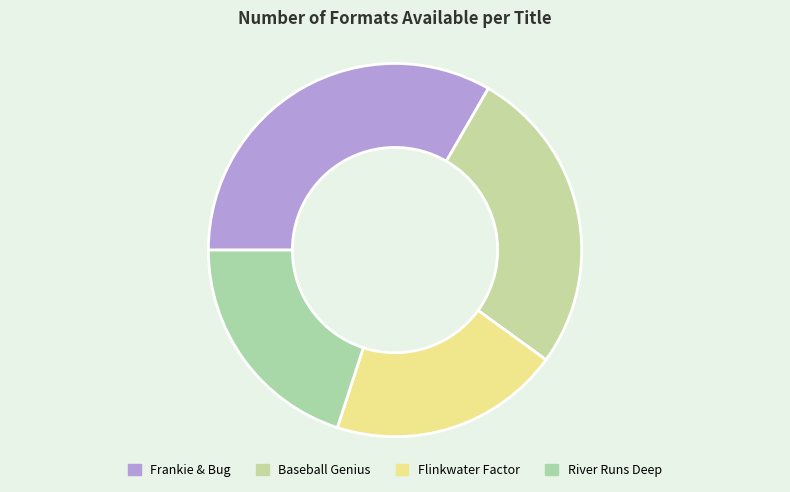

To the nearest percent, what is the difference between the largest and smallest slice percentages?

13%